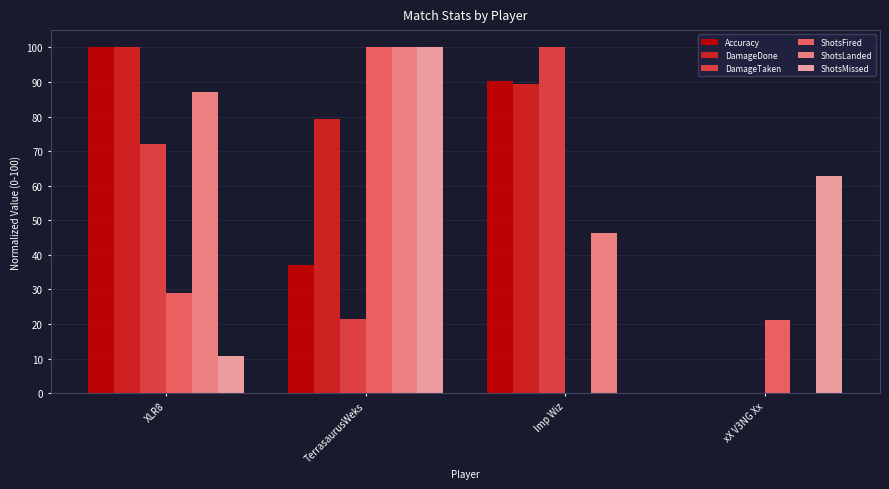

What is the total value across all series at xX V3NG Xx?

83.8